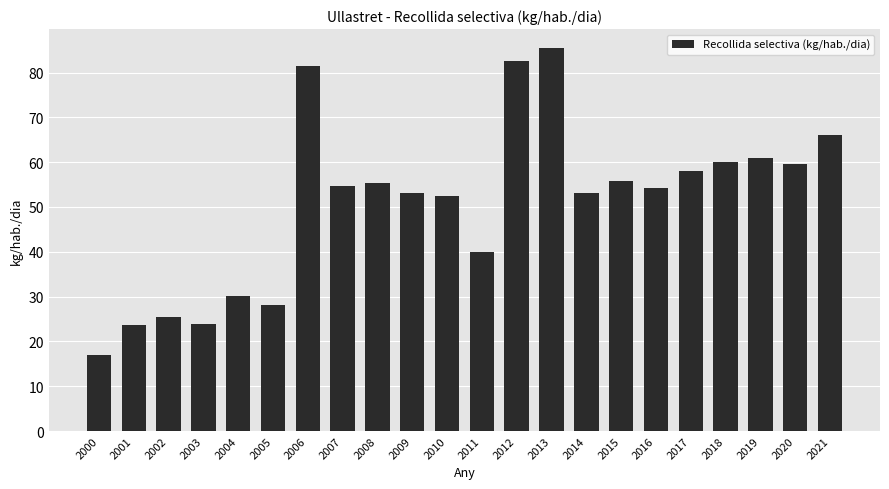

The value at 2015 is 55.8. True or false?

True